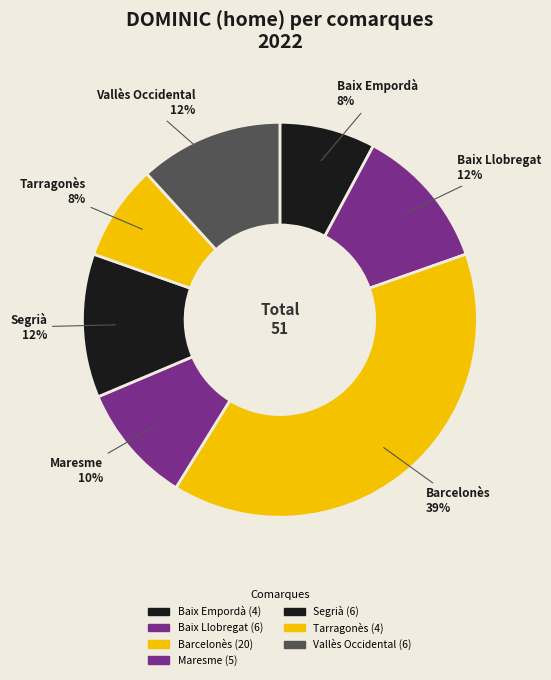

What percentage do Segrià and Vallès Occidental together represent?

23.5%